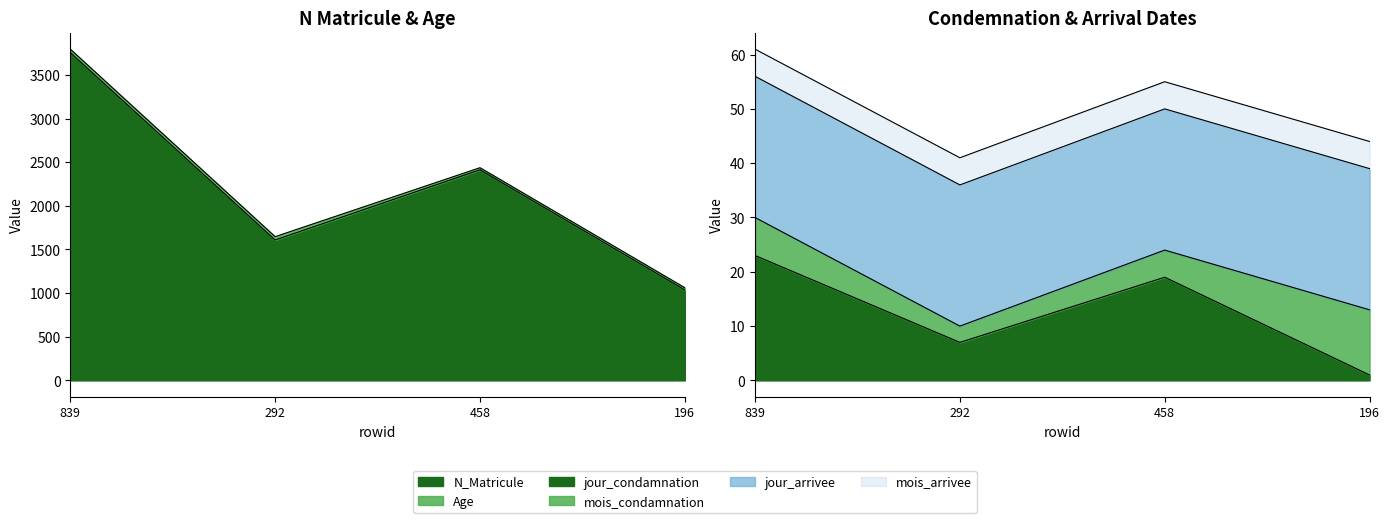

True or false: jour_arrivee and mois_arrivee intersect in this chart.

False